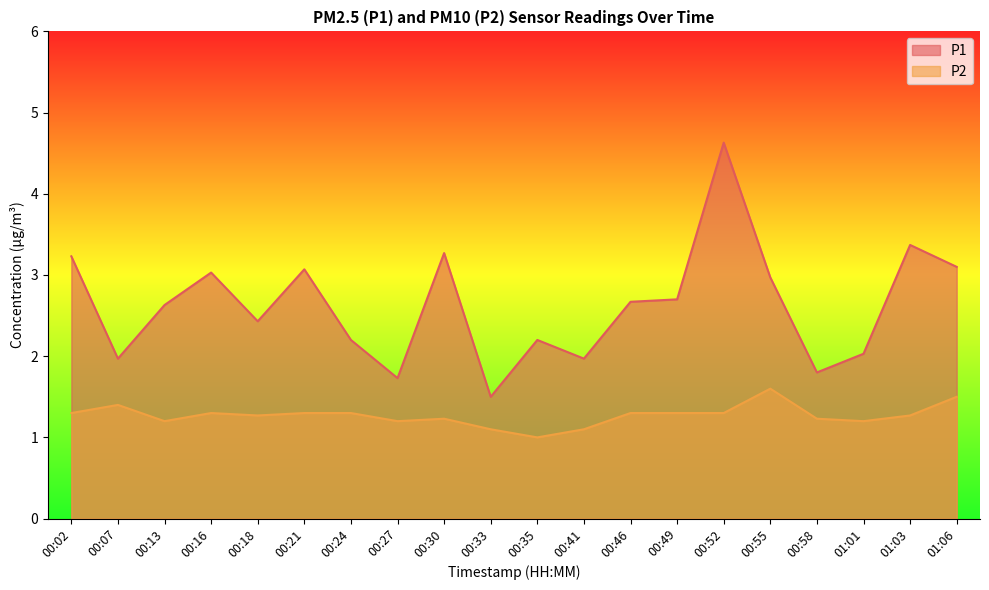

What is the difference between the maximum and minimum values in the P1 series?

3.1